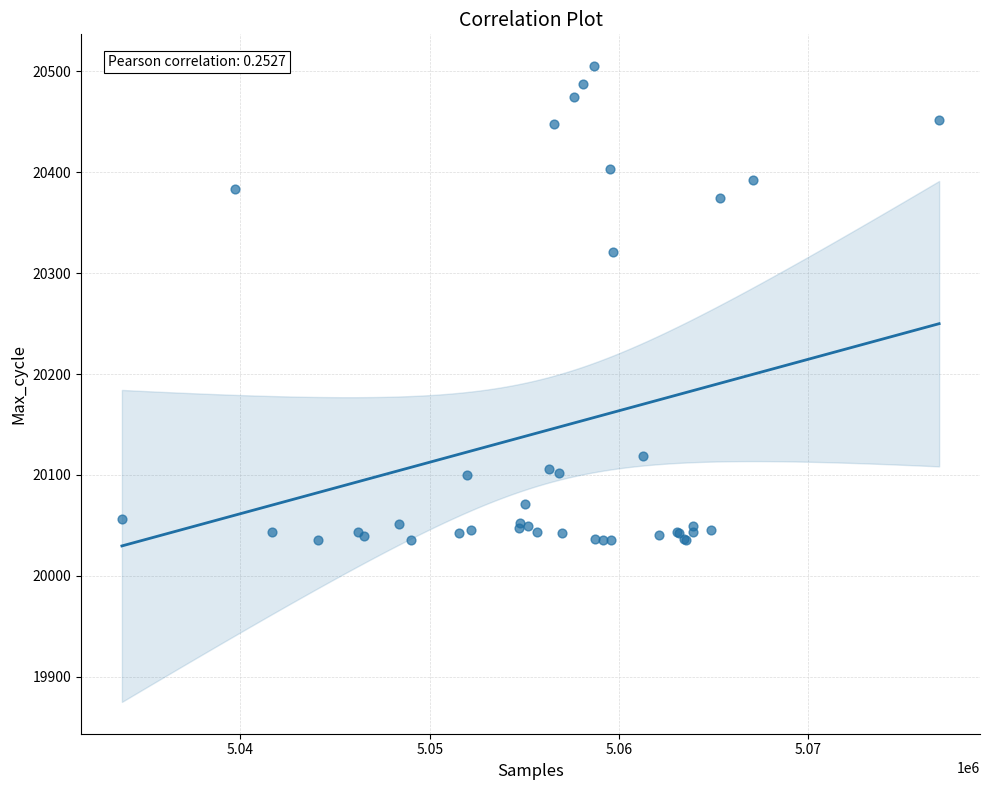

What Y value in the scatter plot is closest to 20270?

20321